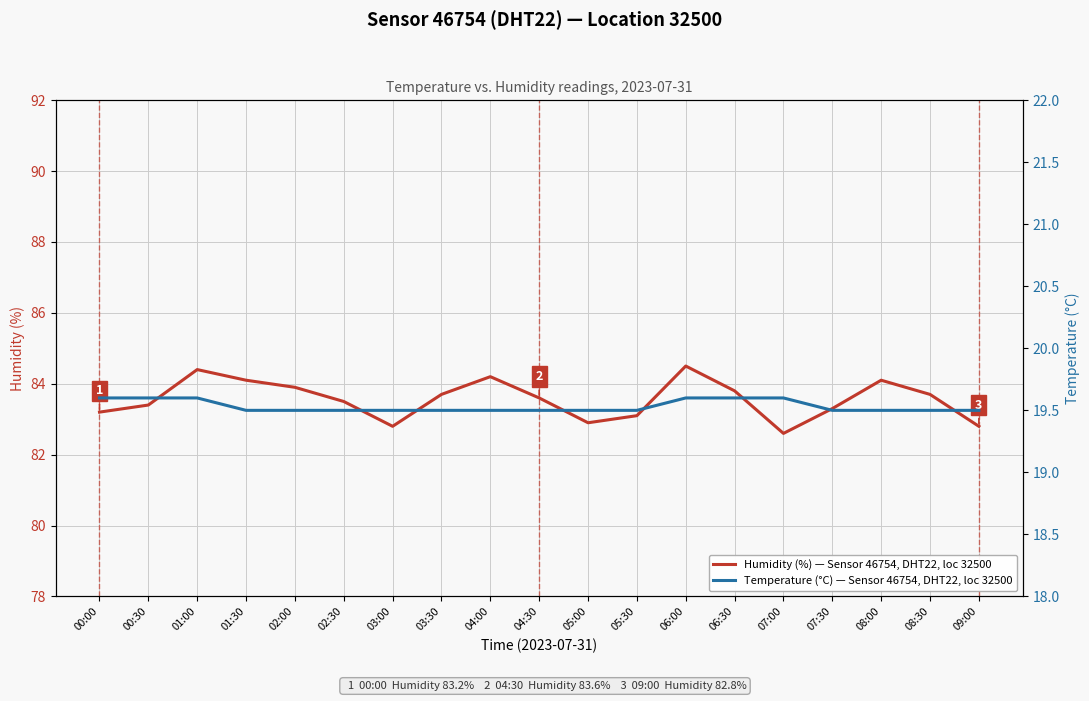

The Temperature (°C) — Sensor 46754, DHT22, loc 32500 series shows 30.1 at 06:00. True or false?

False